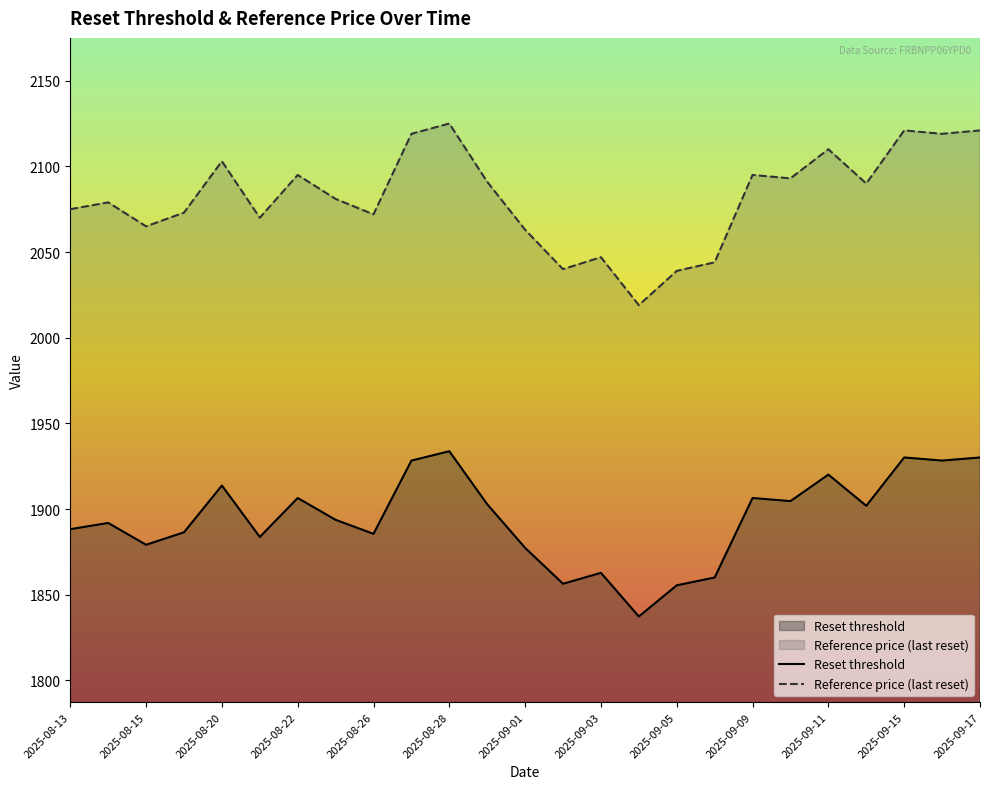

Reading right to left, transcribe all the data shown in this chart.

Reset threshold: 1930.1	1928.3	1930.1	1901.9	1920.1	1904.6	1906.5	1860.0	1855.5	1837.3	1862.8	1856.4	1877.3	1902.8	1933.8	1928.3	1885.5	1893.7	1906.5	1883.7	1913.7	1886.4	1879.2	1891.9	1888.2
Reference price (last reset): 2121.0	2119.0	2121.0	2090.0	2110.0	2093.0	2095.0	2044.0	2039.0	2019.0	2047.0	2040.0	2063.0	2091.0	2125.0	2119.0	2072.0	2081.0	2095.0	2070.0	2103.0	2073.0	2065.0	2079.0	2075.0